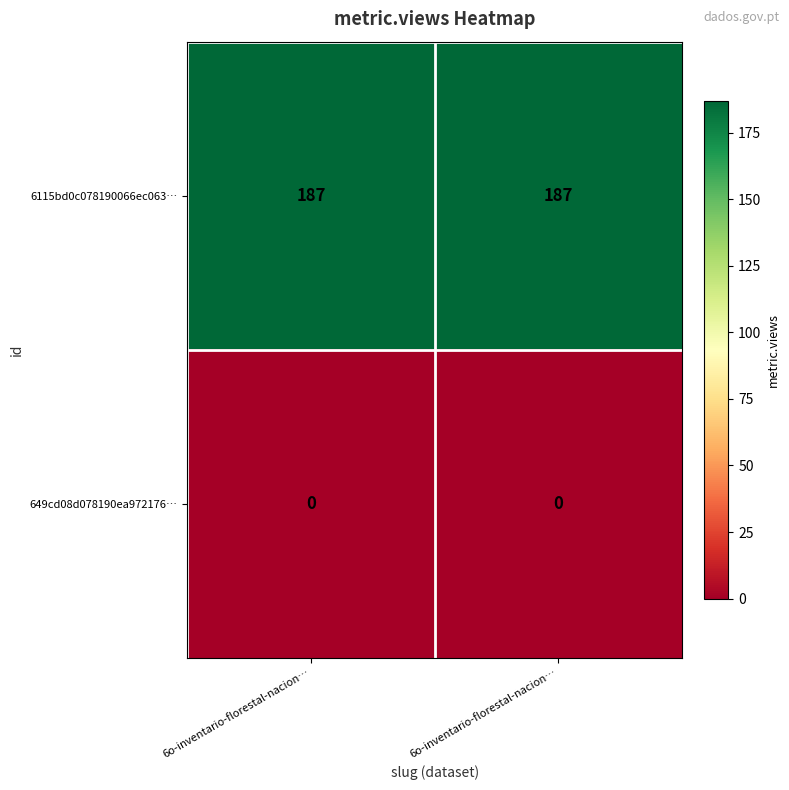

Reading left to right, transcribe all the data shown in this chart.

6115bd0c078190066ec063…: 6o-inventario-florestal-nacion…=187	6o-inventario-florestal-nacion…=187
649cd08d078190ea972176…: 6o-inventario-florestal-nacion…=0	6o-inventario-florestal-nacion…=0